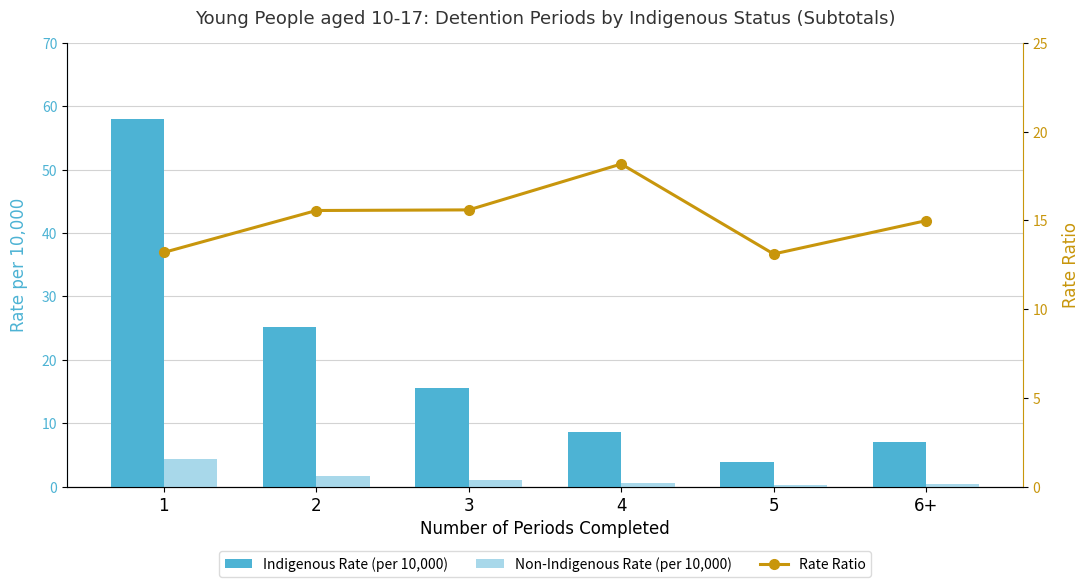

What is the label of the 2nd bar from the left?

2